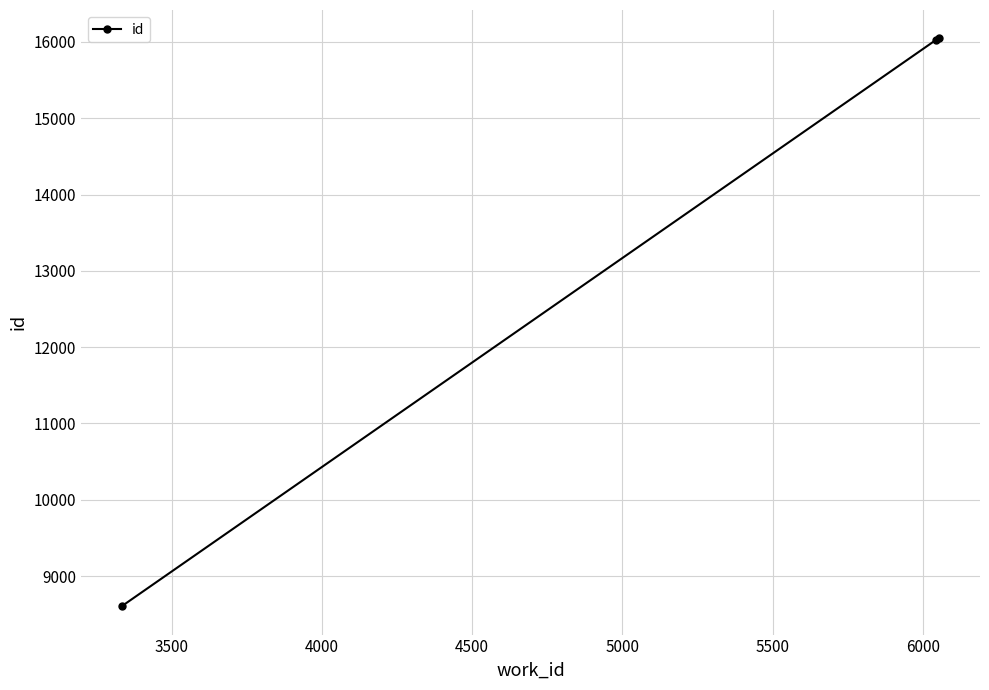

What is the sum of all values?

40683